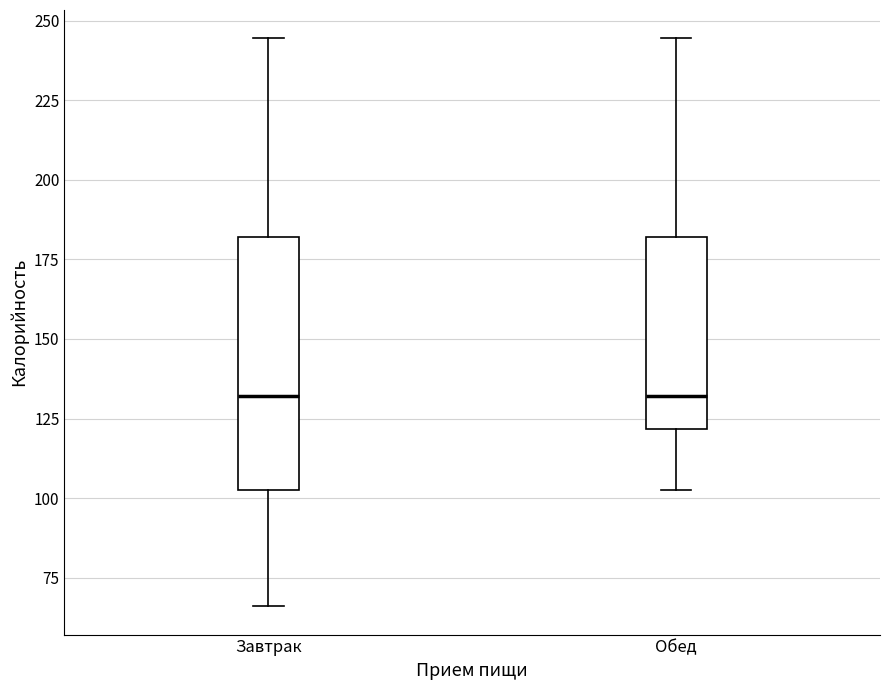

Which box is the tallest, from its lower edge to its upper edge?

Завтрак